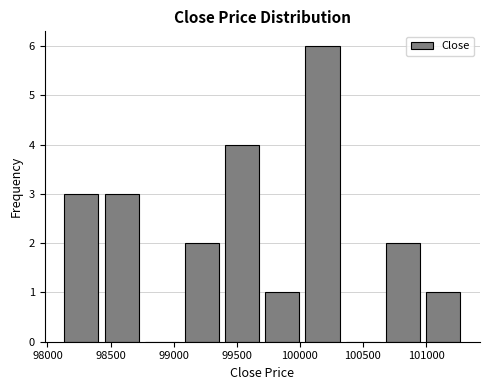

Over which range of the x-axis is the bar tallest?

100000 to 100350